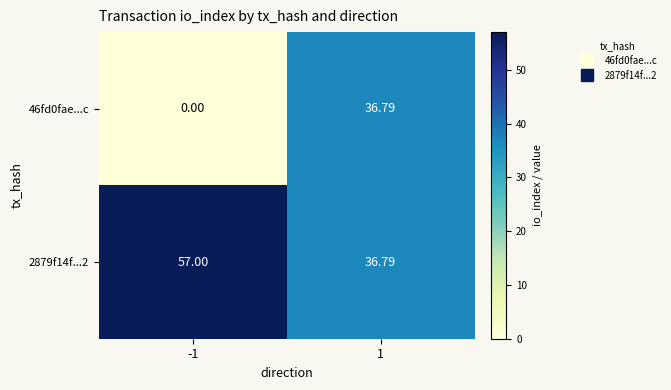

How many series are shown in this chart?

2